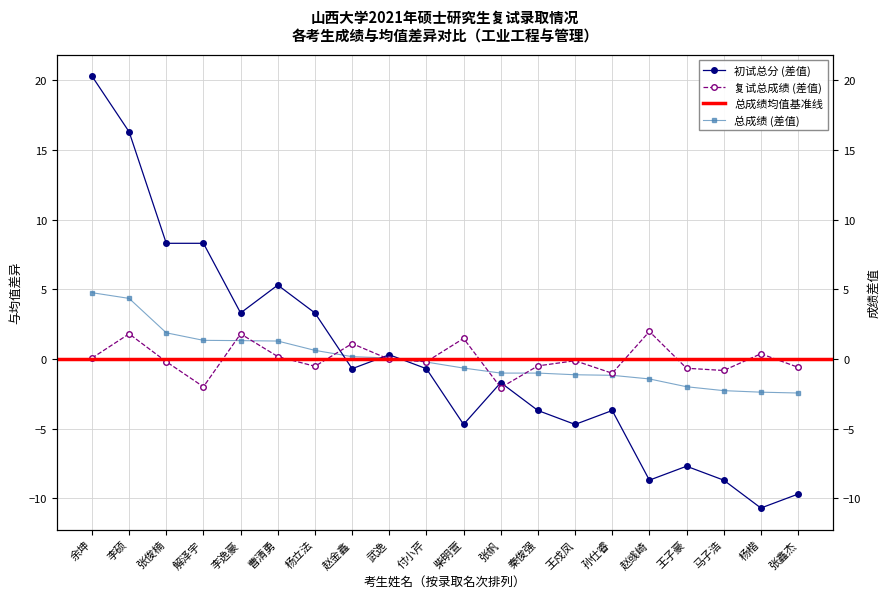

What is the difference between the highest and lowest values at 孙仕睿?

2.7